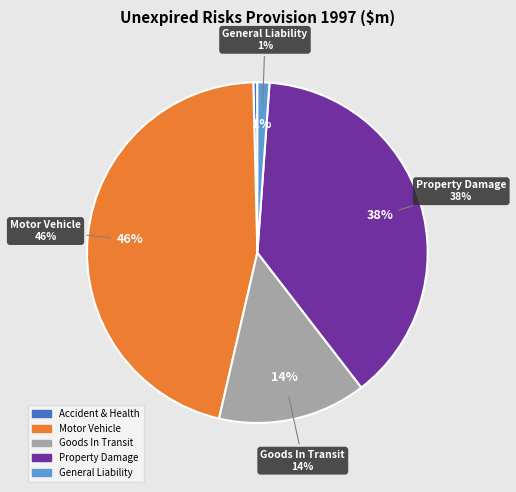

To the nearest percent, what portion does Property Damage represent?

38%